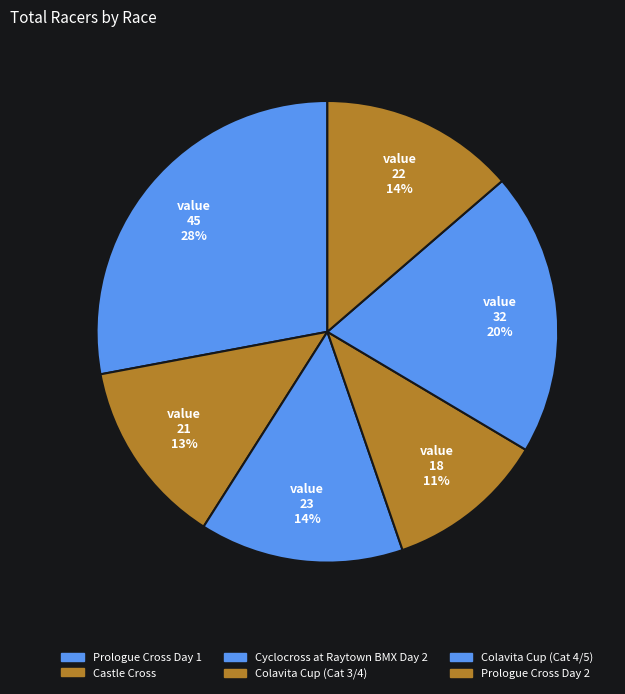

What is the largest slice in the pie chart?

Prologue Cross Day 1